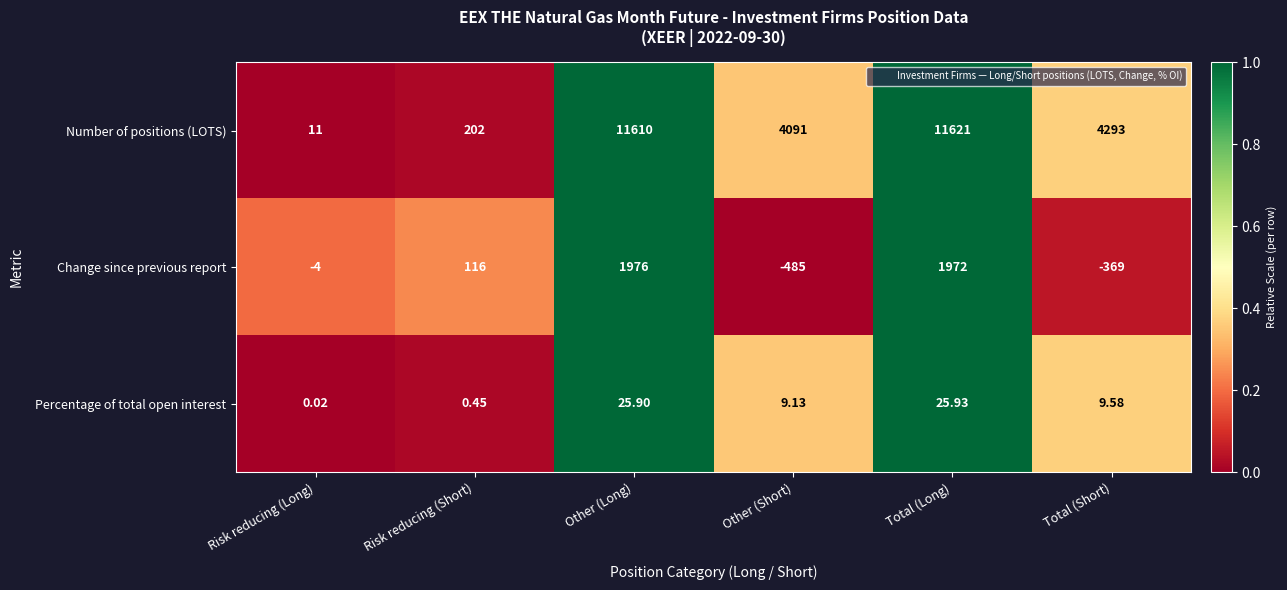

Which category has the highest value across all series?

Total (Long)